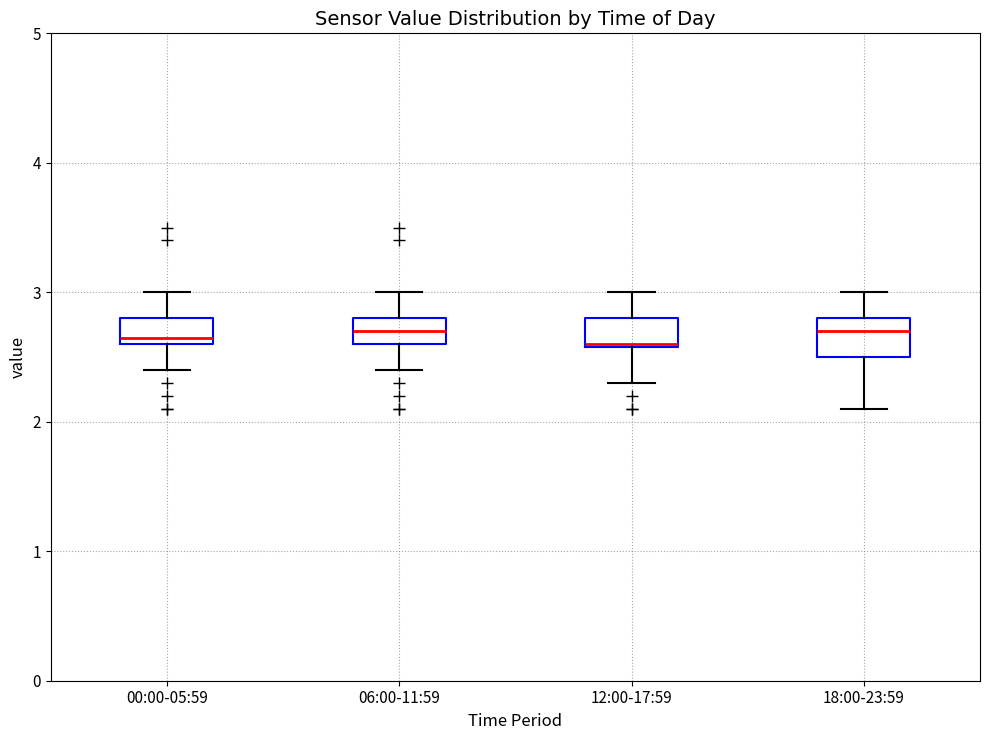

Reading left to right, transcribe this box plot: for each box, give where its median line is, the range the box spans, and where its two whiskers end, as read against the y-axis. The values are not printed on the chart, so give them approximately, as read against the axis.

00:00-05:59: median 2.7, box 2.6 to 2.8, whiskers 2.4 to 3.0
06:00-11:59: median 2.7, box 2.6 to 2.8, whiskers 2.4 to 3.0
12:00-17:59: median 2.6, box 2.6 to 2.8, whiskers 2.3 to 3.0
18:00-23:59: median 2.7, box 2.5 to 2.8, whiskers 2.1 to 3.0